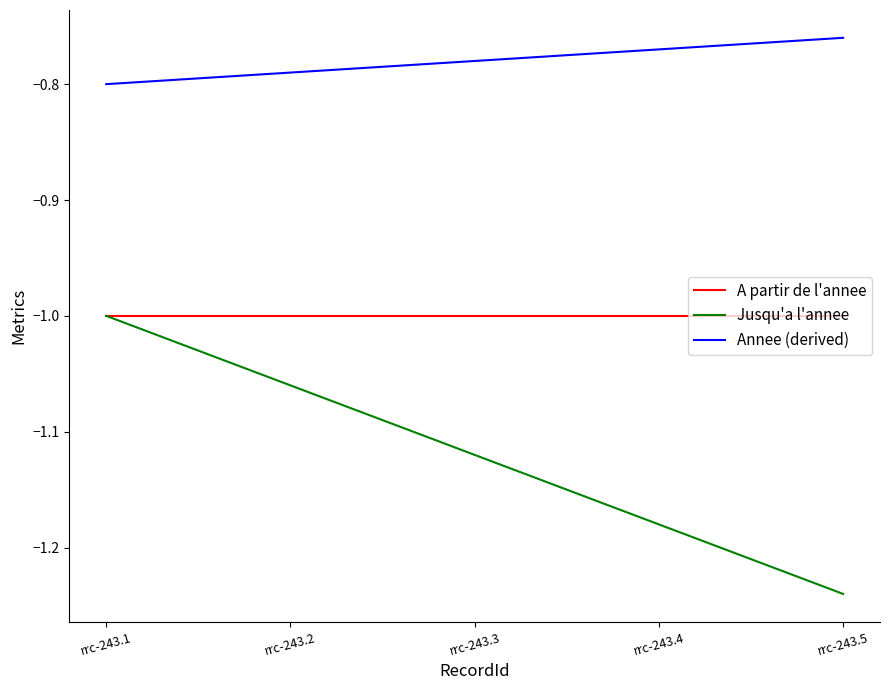

Rank the series at rrc-243.3 from highest to lowest value.

Annee (derived), A partir de l'annee, Jusqu'a l'annee